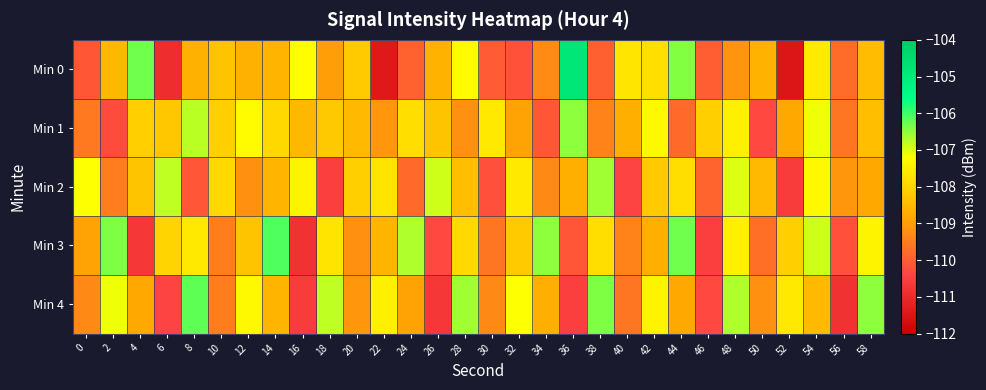

Reading left to right, extract all data points from this chart.

Min 0: 0=-110.1	2=-108.5	4=-106.3	6=-110.9	8=-108.7	10=-108.3	12=-108.6	14=-108.6	16=-107.2	18=-109.0	20=-108.2	22=-111.4	24=-109.9	26=-108.6	28=-107.2	30=-110.0	32=-110.2	34=-109.3	36=-104.8	38=-109.9	40=-107.7	42=-107.8	44=-106.4	46=-110.0	48=-109.1	50=-108.6	52=-111.5	54=-107.6	56=-109.8	58=-108.4
Min 1: 0=-109.6	2=-110.3	4=-108.1	6=-108.2	8=-106.8	10=-108.1	12=-107.2	14=-107.9	16=-108.5	18=-108.2	20=-108.5	22=-109.1	24=-107.8	26=-108.3	28=-109.2	30=-107.6	32=-108.9	34=-110.1	36=-106.5	38=-109.4	40=-108.7	42=-107.3	44=-109.8	46=-108.1	48=-107.5	50=-110.3	52=-108.8	54=-107.1	56=-109.6	58=-108.4
Min 2: 0=-107.2	2=-109.5	4=-108.3	6=-106.8	8=-110.1	10=-107.9	12=-109.2	14=-108.6	16=-107.4	18=-110.5	20=-108.1	22=-107.7	24=-109.8	26=-106.9	28=-108.4	30=-110.2	32=-107.6	34=-109.3	36=-108.7	38=-106.6	40=-110.4	42=-108.2	44=-107.8	46=-109.9	48=-107.0	50=-108.5	52=-110.6	54=-107.3	56=-109.1	58=-108.8
Min 3: 0=-108.9	2=-106.4	4=-110.7	6=-108.0	8=-107.6	10=-109.5	12=-108.3	14=-106.1	16=-110.8	18=-107.7	20=-109.2	22=-108.6	24=-106.7	26=-110.3	28=-107.9	30=-109.6	32=-108.2	34=-106.5	36=-110.1	38=-107.8	40=-109.4	42=-108.7	44=-106.3	46=-110.5	48=-107.5	50=-109.7	52=-108.1	54=-106.9	56=-110.2	58=-107.4
Min 4: 0=-109.3	2=-107.1	4=-108.8	6=-110.4	8=-106.2	10=-109.5	12=-107.3	14=-108.6	16=-110.6	18=-106.8	20=-109.1	22=-107.5	24=-108.9	26=-110.7	28=-106.6	30=-109.3	32=-107.2	34=-108.7	36=-110.5	38=-106.4	40=-109.6	42=-107.4	44=-108.8	46=-110.3	48=-106.7	50=-109.2	52=-107.6	54=-108.5	56=-110.8	58=-106.5